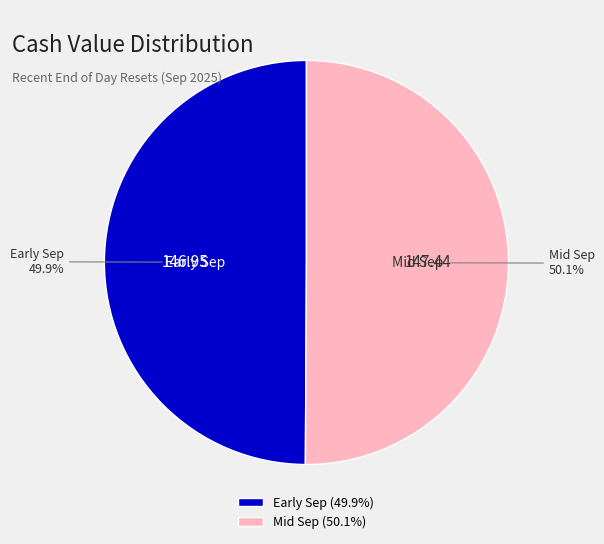

Is the sum of Mid Sep (50.1%) and Early Sep (49.9%) greater than half?

Yes